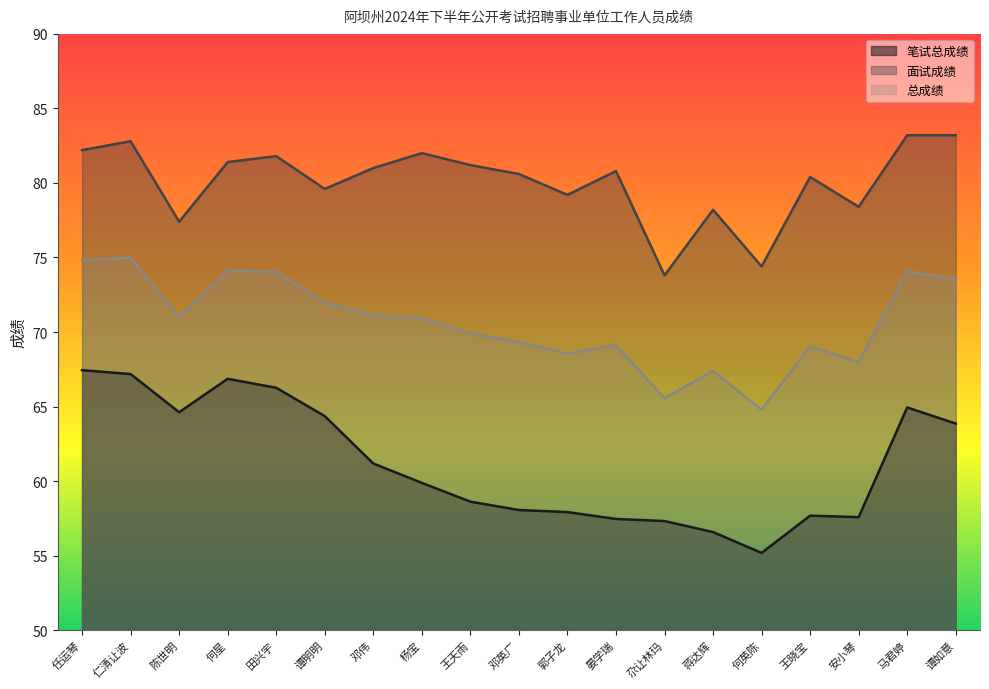

True or false: 面试成绩 has a value of 78.4 at 安小琴.

True